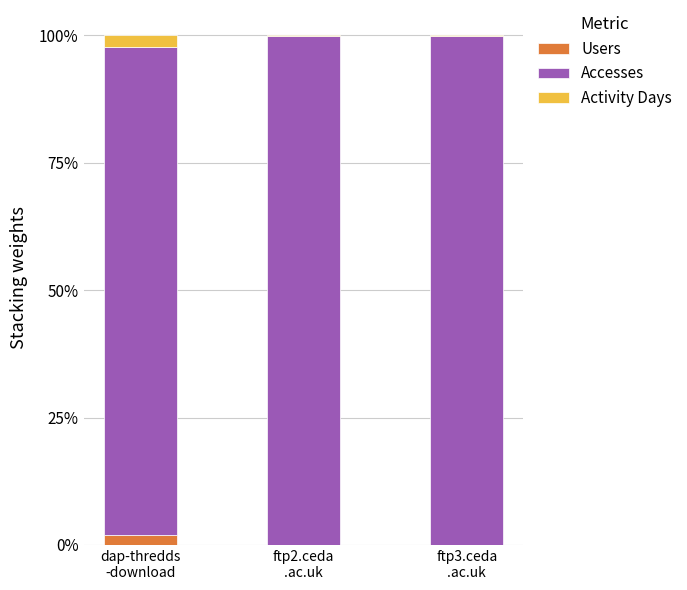

What is the difference between the maximum and minimum values in the Users series?

1.9